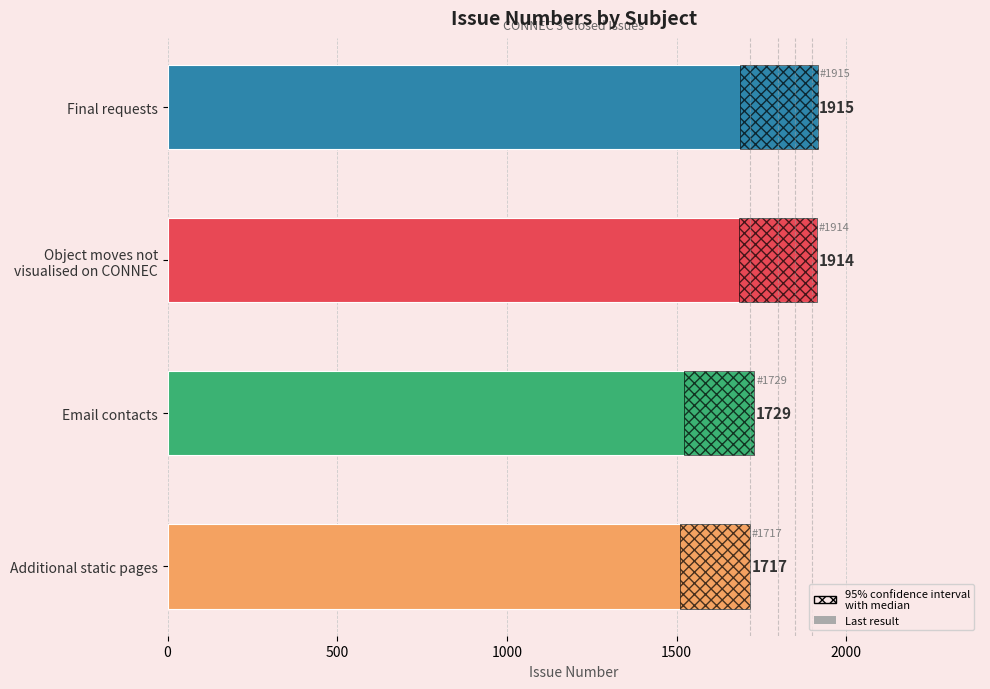

What is the value of the 2nd bar from the left?

1914